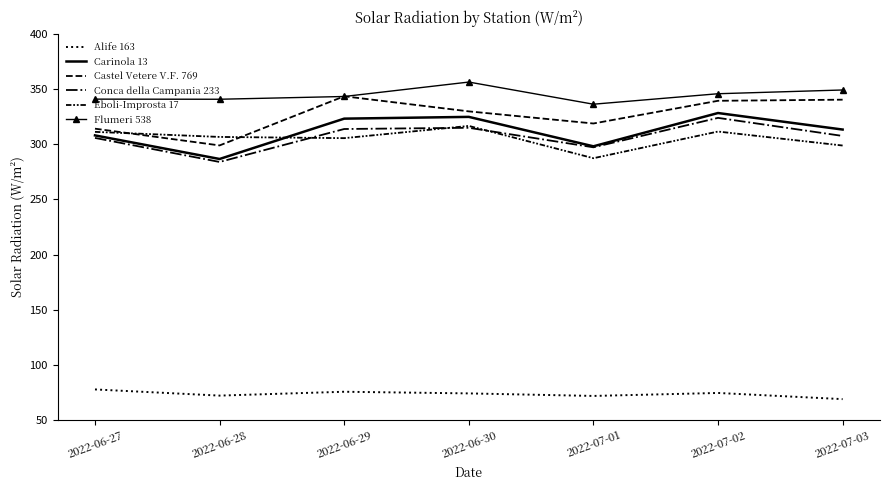

Between 2022-06-30 and 2022-07-03, which series saw the biggest shift?

Eboli-Improsta 17